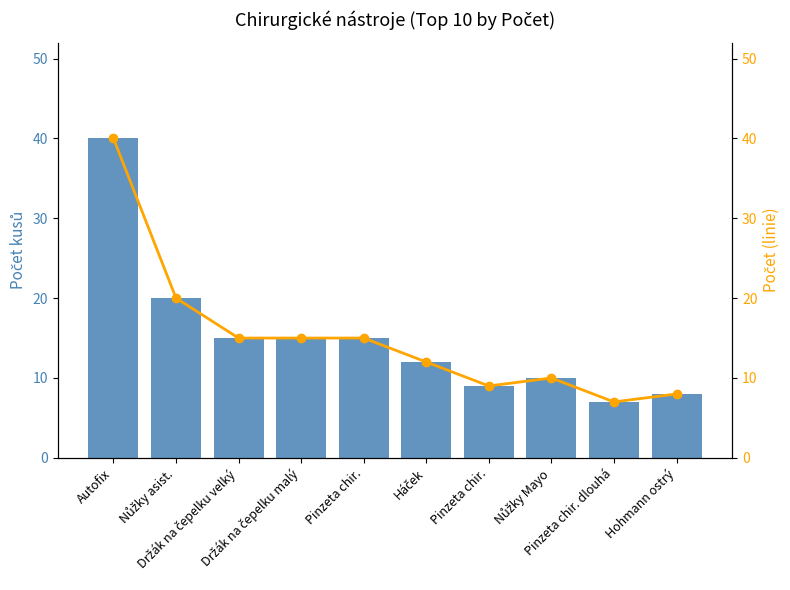

At how many categories does at least one series exceed 32?

1